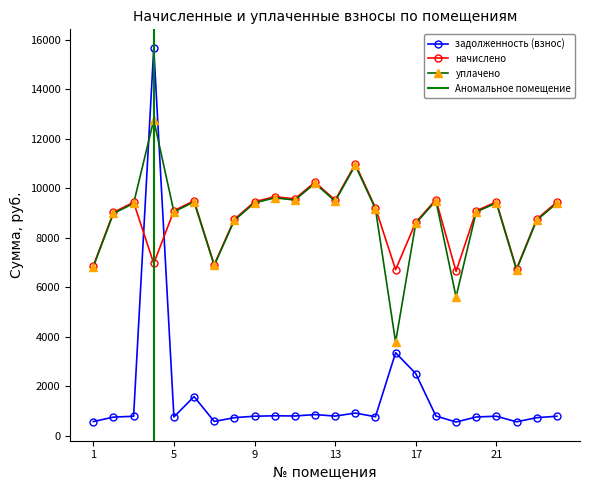

Reading right to left, extract all data points from this chart.

задолженность (взнос): 24=786.7	23=728.8	22=561.8	21=787.4	20=757.2	19=553.3	18=795.3	17=2510.3	16=3353.8	15=767.4	14=914.8	13=793.4	12=853.6	11=797.4	10=804.7	9=787.7	8=729.8	7=576.0	6=1582.0	5=757.6	4=15662.9	3=785.9	2=752.0	1=571.6
начислено: 24=9440.6	23=8746.0	22=6741.7	21=9448.7	20=9086.5	19=6639.2	18=9543.1	17=8620.7	16=6707.5	15=9208.3	14=10978.1	13=9520.3	12=10243.6	11=9569.3	10=9655.9	9=9452.0	8=8744.6	7=6912.5	6=9491.9	5=9091.1	4=6958.1	3=9430.4	2=9023.9	1=6859.0
уплачено: 24=9395.0	23=8703.7	22=6709.2	21=9403.0	20=9042.6	19=5607.2	18=9497.0	17=8579.0	16=3783.2	15=9163.9	14=10925.1	13=9474.3	12=10194.1	11=9523.1	10=9609.3	9=9406.4	8=8703.4	7=6879.1	6=9446.0	5=9047.2	4=12760.0	3=9384.9	2=8980.3	1=6825.8